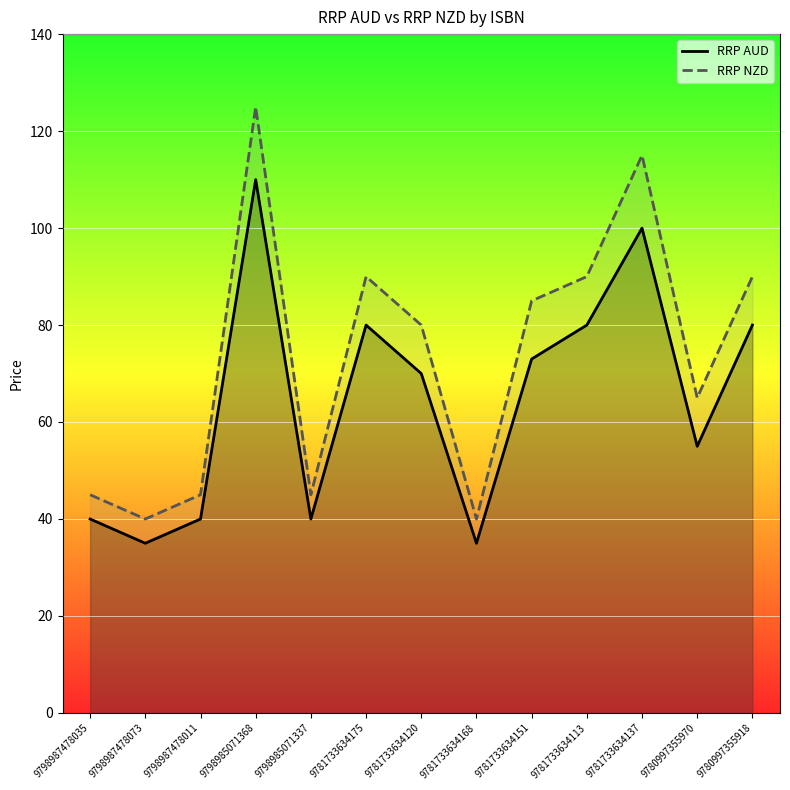

What is the label of the 3rd point from the right?

9781733634137